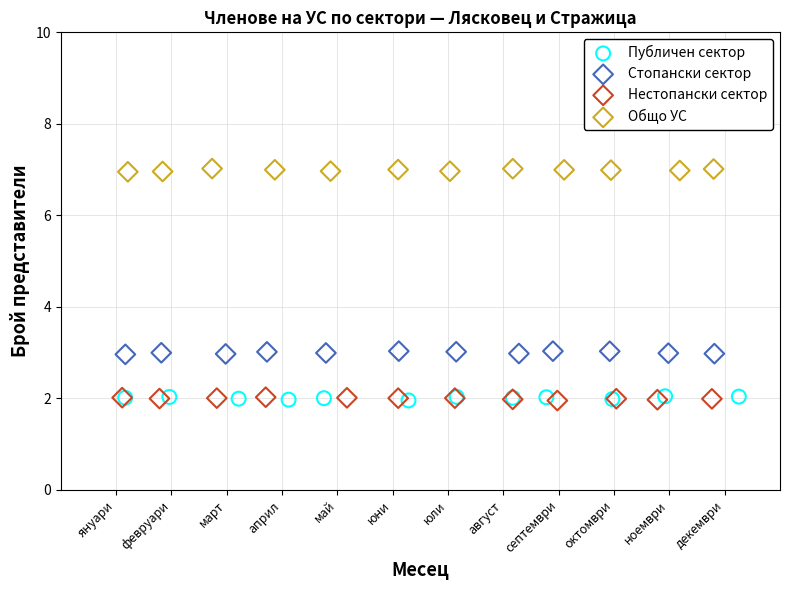

What are all the series names shown in the legend?

Публичен сектор, Стопански сектор, Нестопански сектор, Общо УС